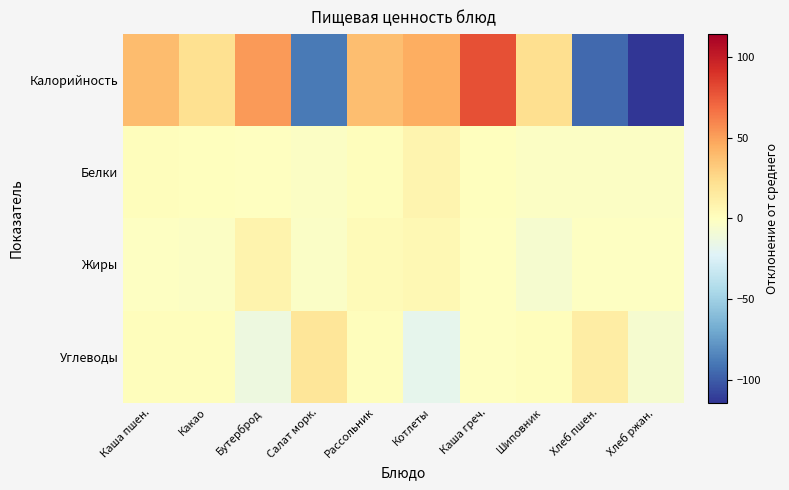

How many categories are shown in the chart?

10